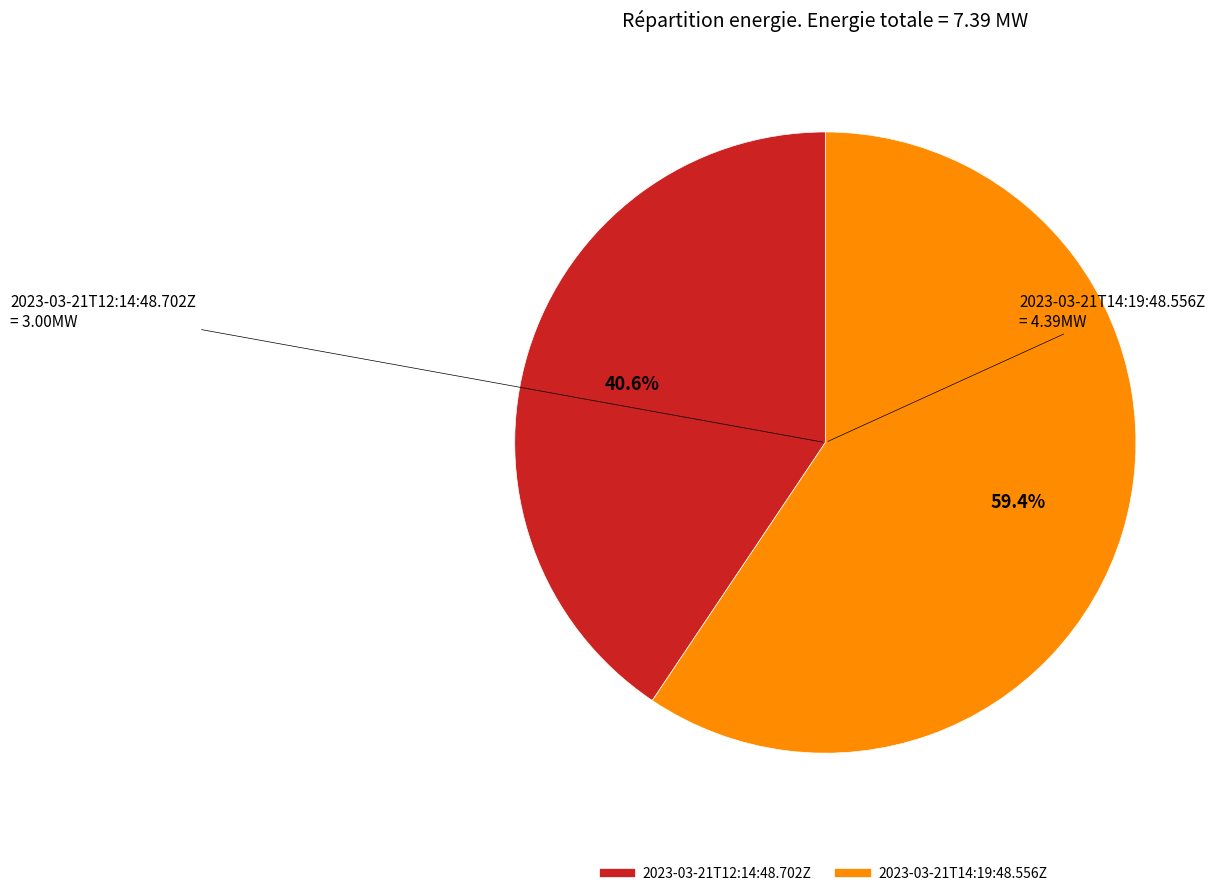

To the nearest percent, what is the difference between the largest and smallest slice percentages?

19%